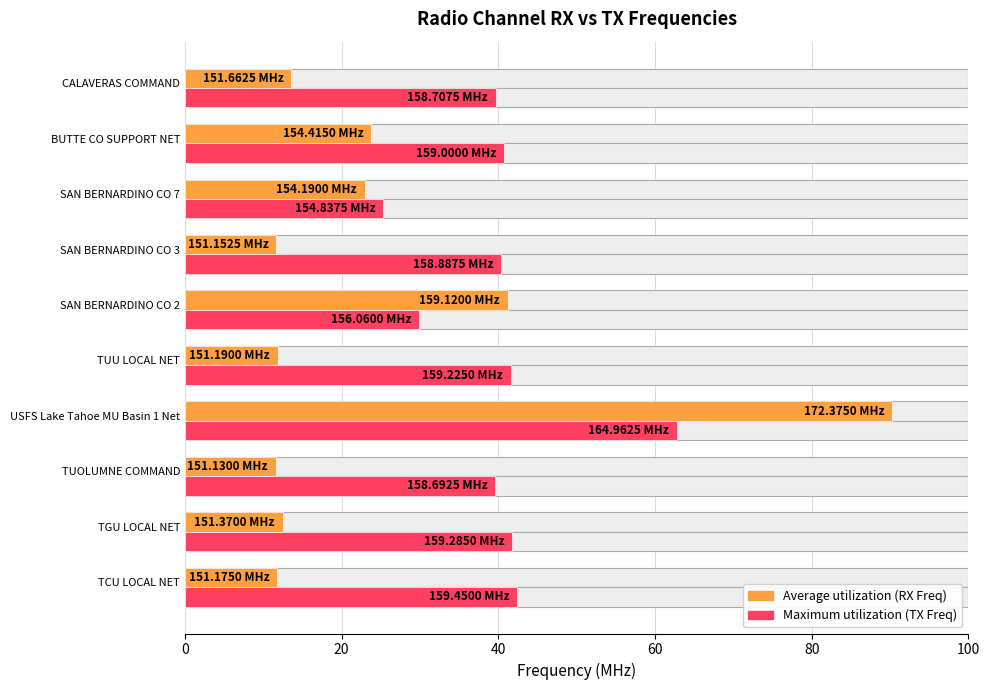

Which series has the largest total across all categories?

Maximum utilization